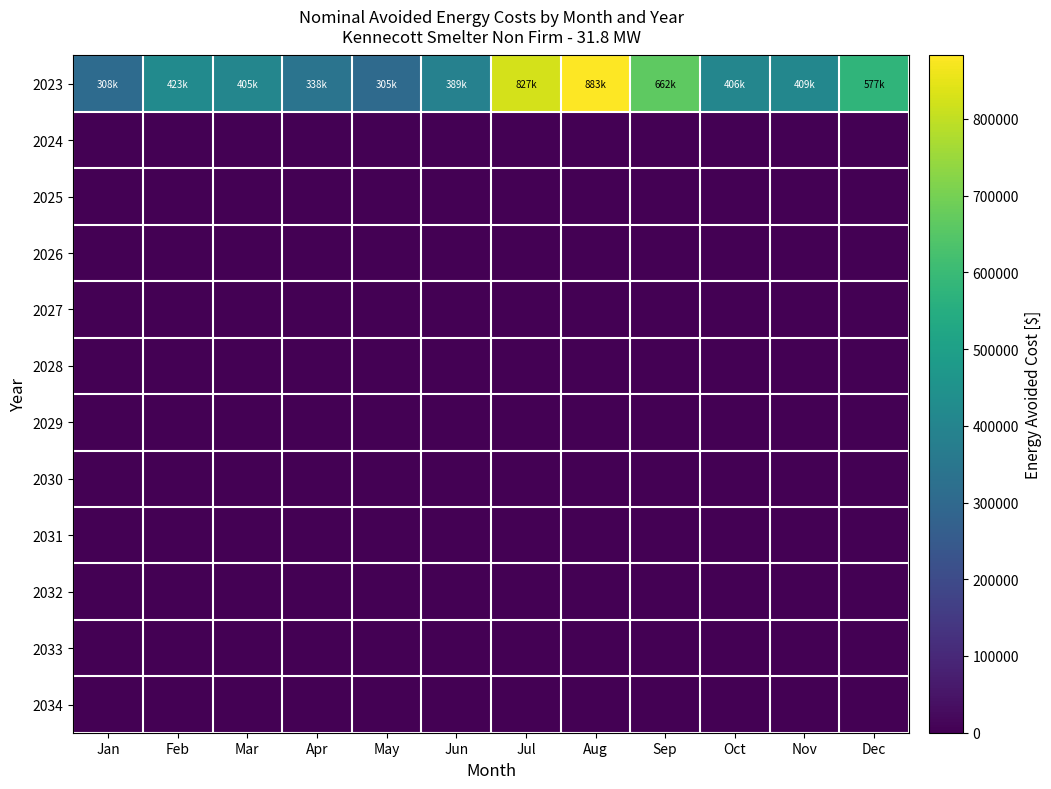

Reading left to right, what are all the values shown in this chart?

2023: Jan=307796.2	Feb=423113.3	Mar=404595.3	Apr=338039.8	May=305150.8	Jun=389274.4	Jul=826748.2	Aug=882674.0	Sep=662183.9	Oct=406063.8	Nov=408505.8	Dec=577456.1
2024: Jan=0.0	Feb=0.0	Mar=0.0	Apr=0.0	May=0.0	Jun=0.0	Jul=0.0	Aug=0.0	Sep=0.0	Oct=0.0	Nov=0.0	Dec=0.0
2025: Jan=0.0	Feb=0.0	Mar=0.0	Apr=0.0	May=0.0	Jun=0.0	Jul=0.0	Aug=0.0	Sep=0.0	Oct=0.0	Nov=0.0	Dec=0.0
2026: Jan=0.0	Feb=0.0	Mar=0.0	Apr=0.0	May=0.0	Jun=0.0	Jul=0.0	Aug=0.0	Sep=0.0	Oct=0.0	Nov=0.0	Dec=0.0
2027: Jan=0.0	Feb=0.0	Mar=0.0	Apr=0.0	May=0.0	Jun=0.0	Jul=0.0	Aug=0.0	Sep=0.0	Oct=0.0	Nov=0.0	Dec=0.0
2028: Jan=0.0	Feb=0.0	Mar=0.0	Apr=0.0	May=0.0	Jun=0.0	Jul=0.0	Aug=0.0	Sep=0.0	Oct=0.0	Nov=0.0	Dec=0.0
2029: Jan=0.0	Feb=0.0	Mar=0.0	Apr=0.0	May=0.0	Jun=0.0	Jul=0.0	Aug=0.0	Sep=0.0	Oct=0.0	Nov=0.0	Dec=0.0
2030: Jan=0.0	Feb=0.0	Mar=0.0	Apr=0.0	May=0.0	Jun=0.0	Jul=0.0	Aug=0.0	Sep=0.0	Oct=0.0	Nov=0.0	Dec=0.0
2031: Jan=0.0	Feb=0.0	Mar=0.0	Apr=0.0	May=0.0	Jun=0.0	Jul=0.0	Aug=0.0	Sep=0.0	Oct=0.0	Nov=0.0	Dec=0.0
2032: Jan=0.0	Feb=0.0	Mar=0.0	Apr=0.0	May=0.0	Jun=0.0	Jul=0.0	Aug=0.0	Sep=0.0	Oct=0.0	Nov=0.0	Dec=0.0
2033: Jan=0.0	Feb=0.0	Mar=0.0	Apr=0.0	May=0.0	Jun=0.0	Jul=0.0	Aug=0.0	Sep=0.0	Oct=0.0	Nov=0.0	Dec=0.0
2034: Jan=0.0	Feb=0.0	Mar=0.0	Apr=0.0	May=0.0	Jun=0.0	Jul=0.0	Aug=0.0	Sep=0.0	Oct=0.0	Nov=0.0	Dec=0.0